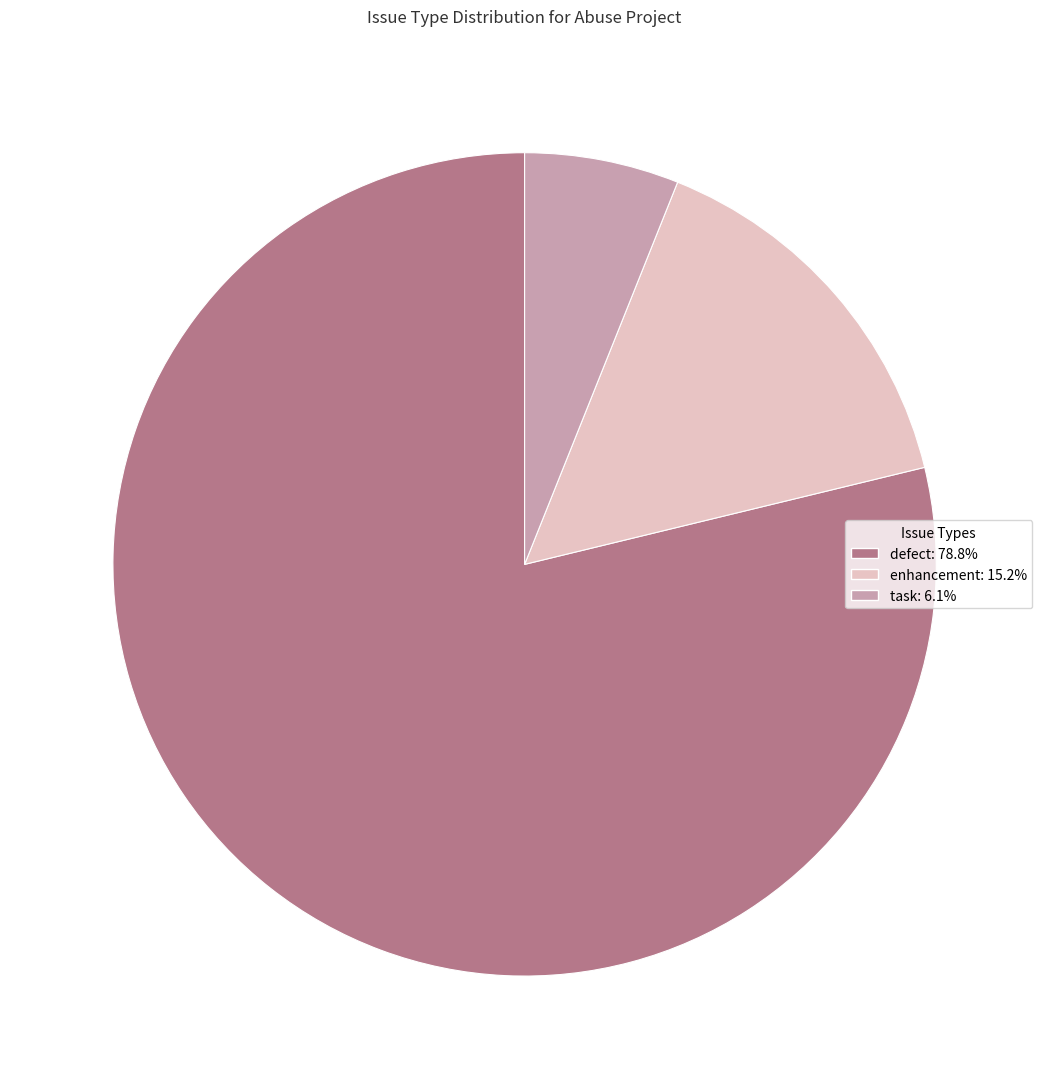

Count the number of slices in the pie.

3